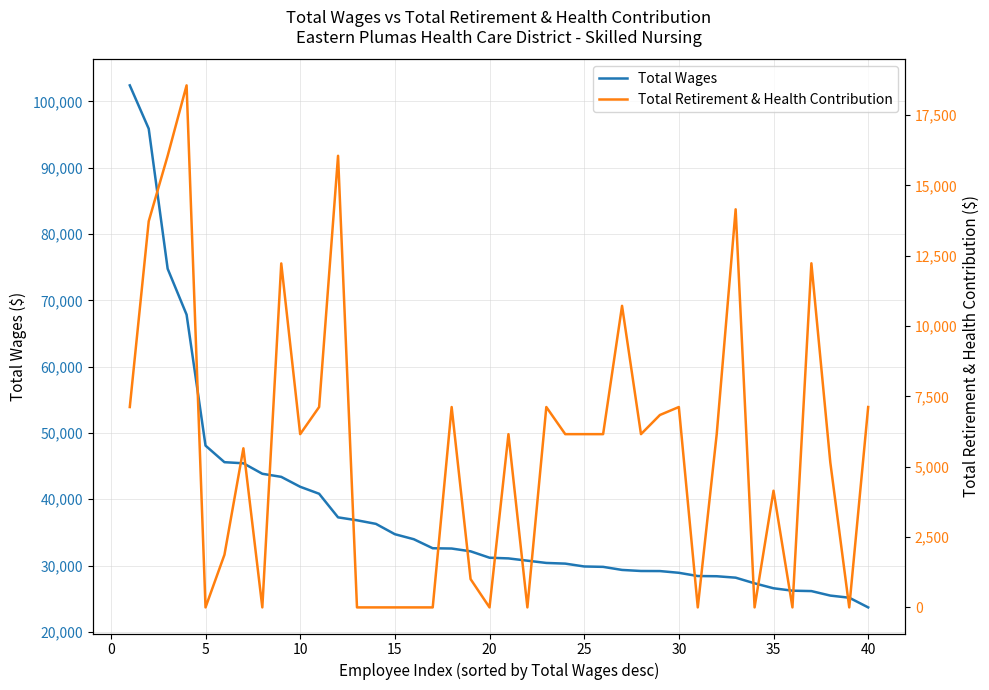

Reading left to right, list all the values displayed in this chart.

Total Wages: 102422	95883	74764	67846	48094	45595	45430	43849	43382	41887	40834	37275	36834	36293	34735	33978	32616	32574	32155	31189	31085	30743	30401	30299	29868	29810	29347	29186	29175	28915	28427	28395	28180	27327	26580	26217	26157	25478	25158	23696
Total Retirement & Health Contribution: 7122	13725	16052	18555	0	1872	5655	0	12226	6158	7122	16052	0	0	0	0	0	7122	1006	0	6158	0	7122	6158	6158	6158	10719	6158	6839	7122	0	6158	14150	0	4147	0	12231	5152	0	7122